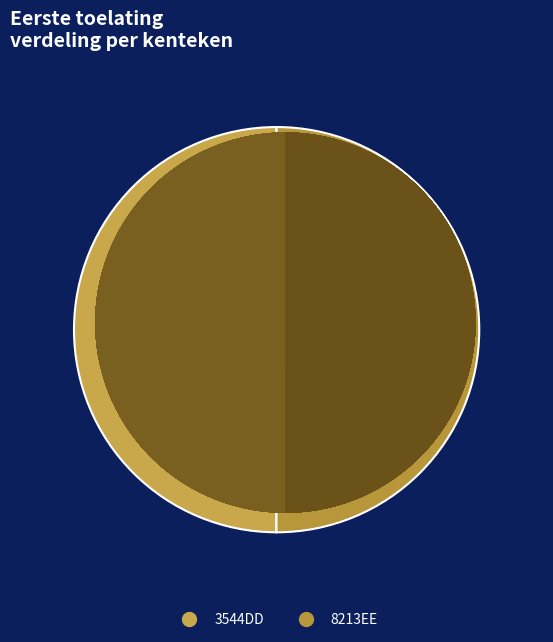

How many slices are in this pie chart?

2